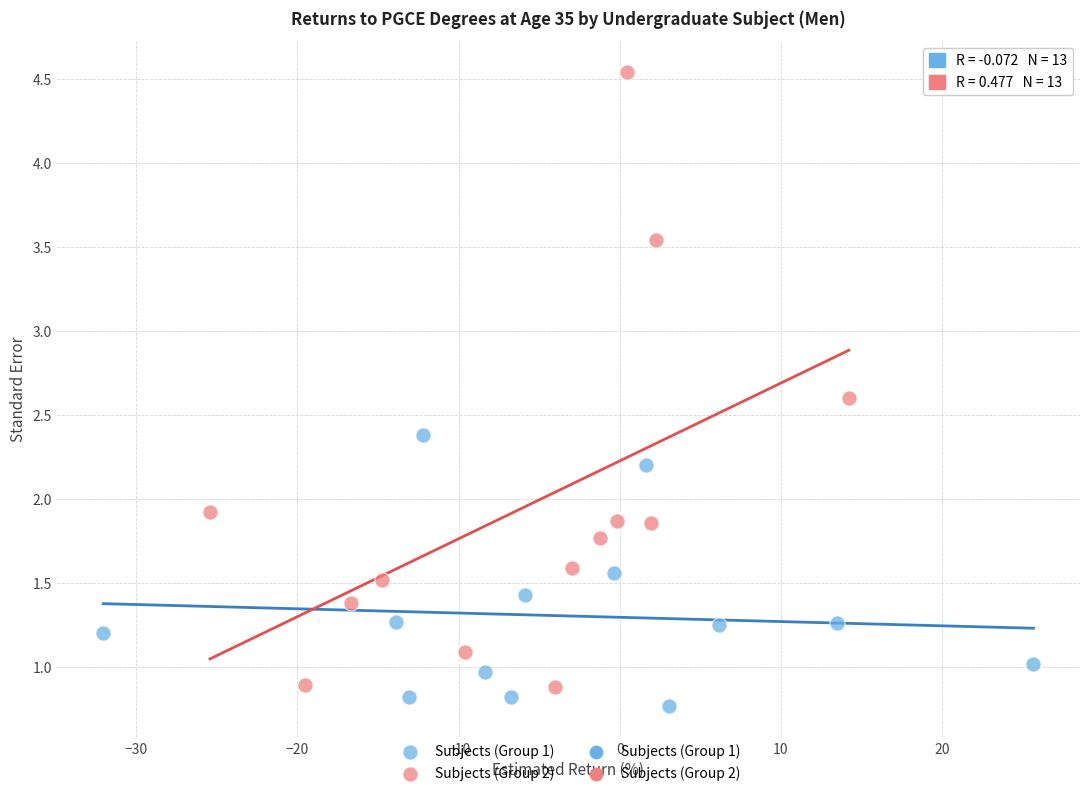

Which series has the largest Y range (max minus min)?

Subjects (Group 2)